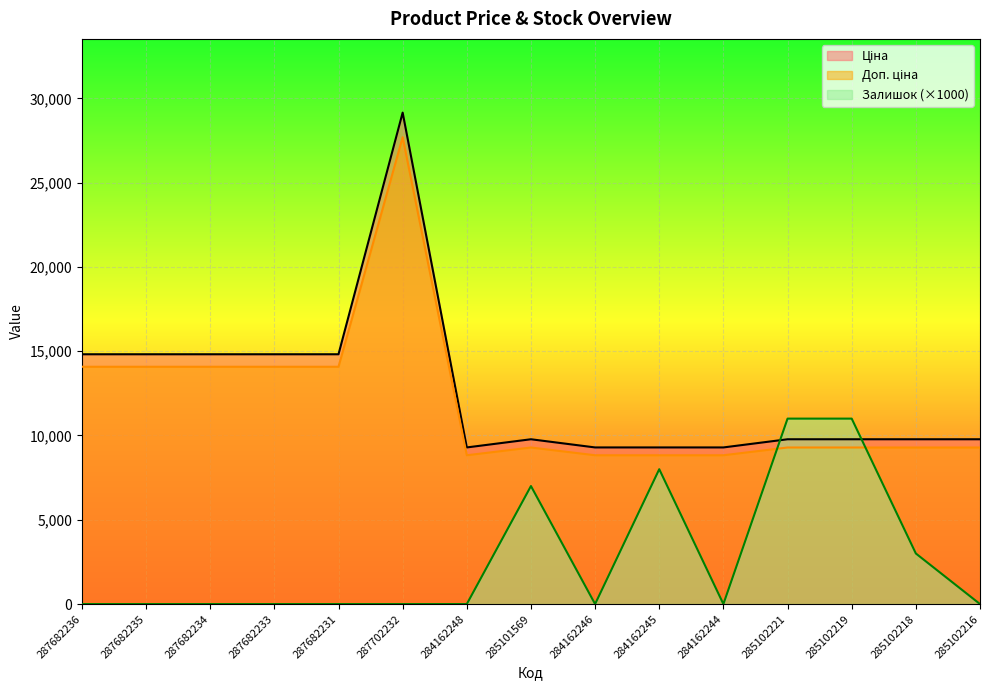

True or false: Залишок has more than 2 points higher than both neighbors.

False